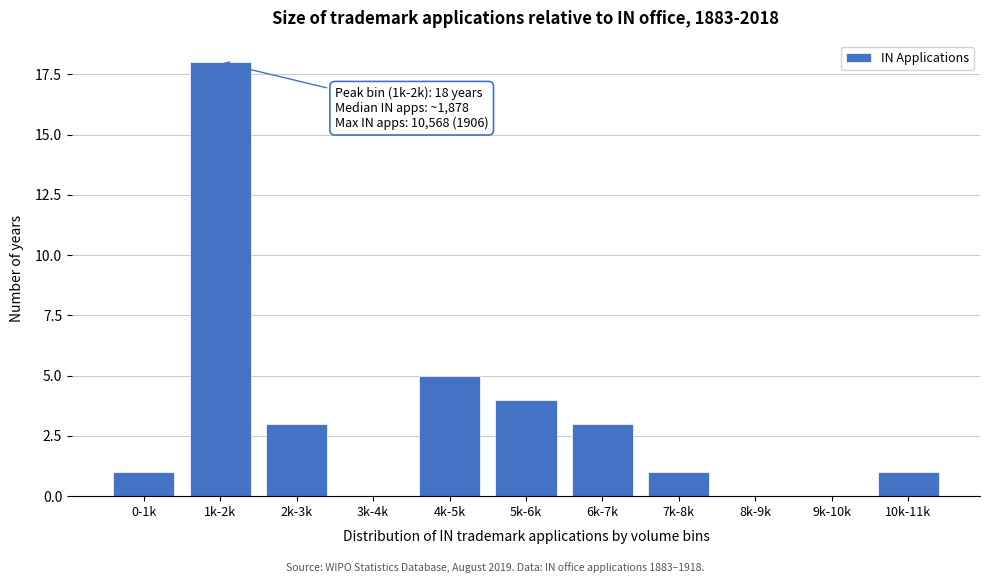

Reading left to right, list all the values displayed in this chart.

0-1k=1	1k-2k=18	2k-3k=3	3k-4k=0	4k-5k=5	5k-6k=4	6k-7k=3	7k-8k=1	8k-9k=0	9k-10k=0	10k-11k=1